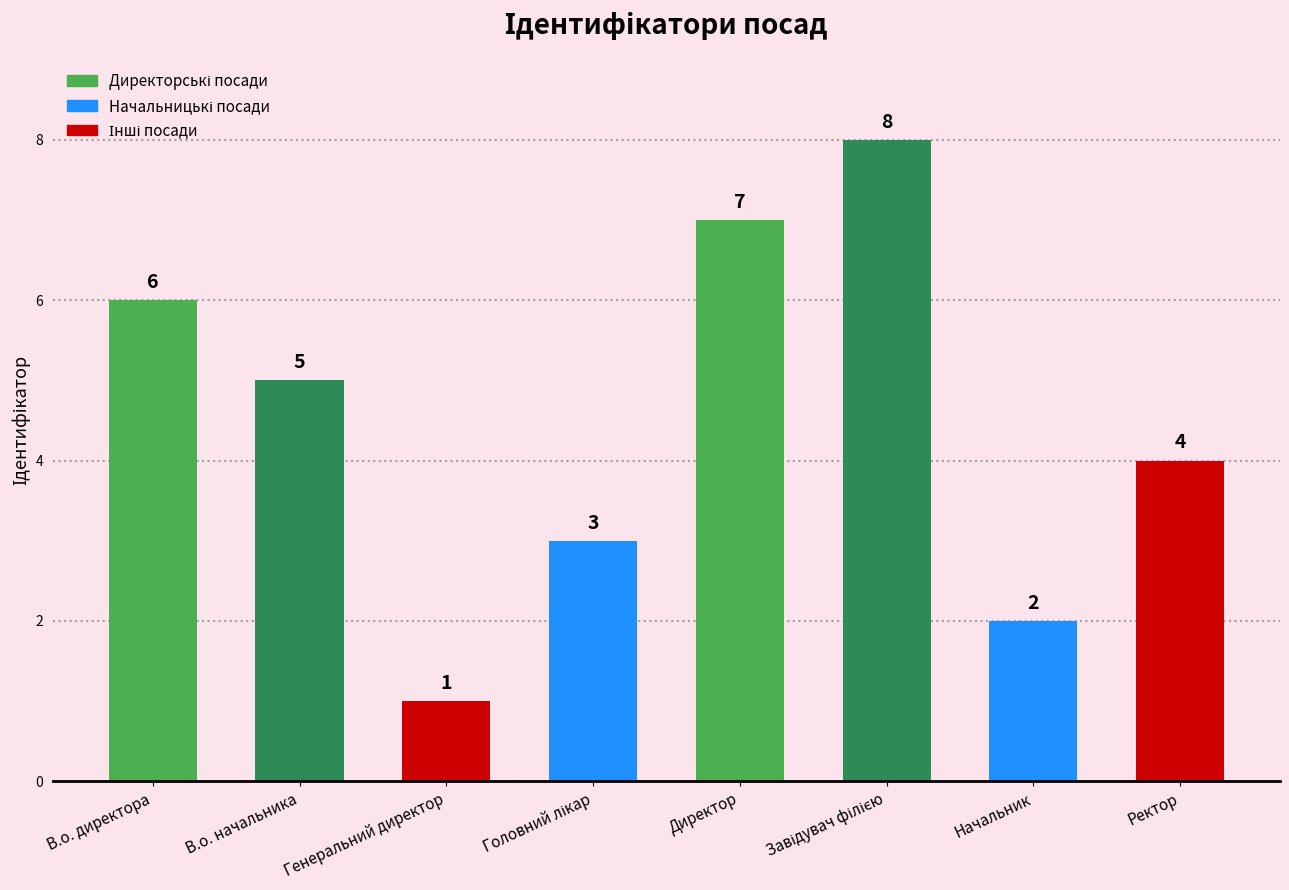

What is the value of the 6th bar from the left?

8